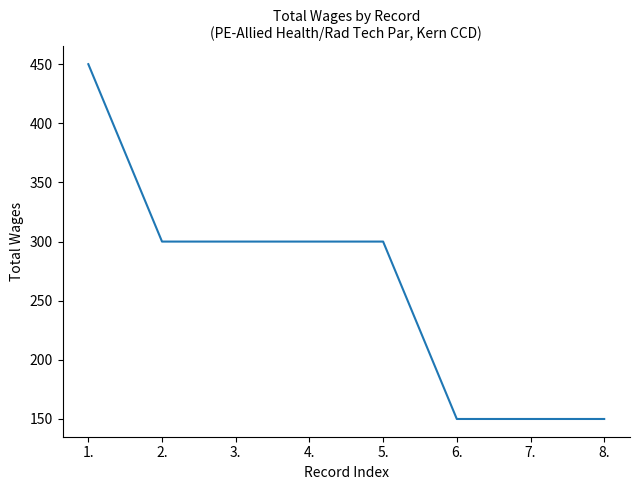

What position from the left is 7.?

7